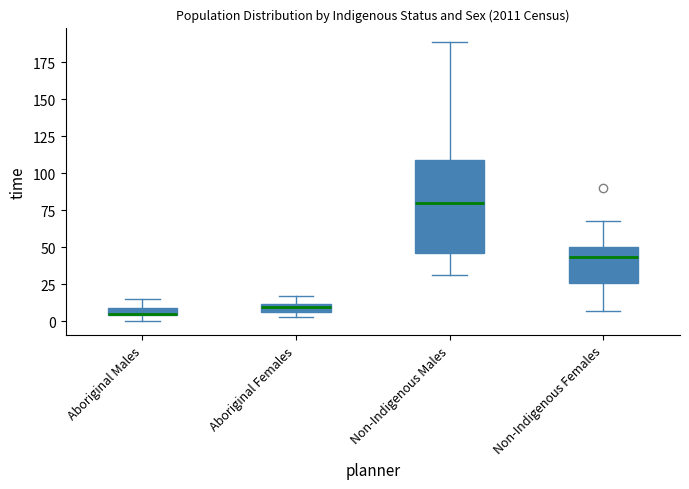

Comparing the boxes themselves (not the whiskers), which one is the tallest?

Non-Indigenous Males